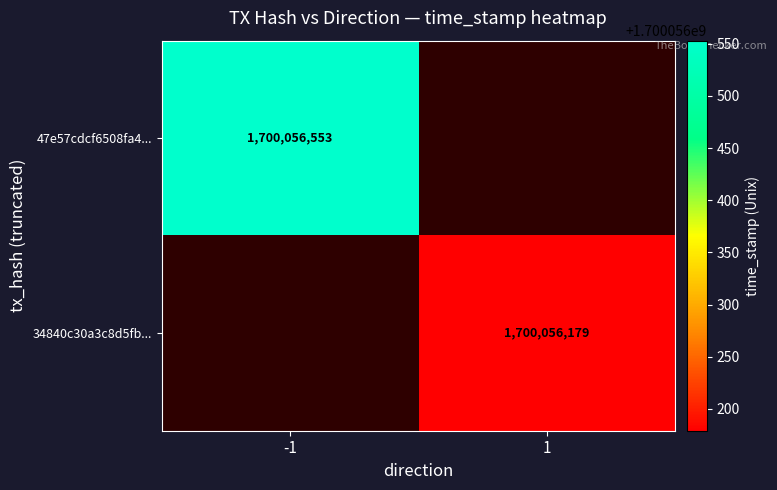

How many series are shown in this chart?

2